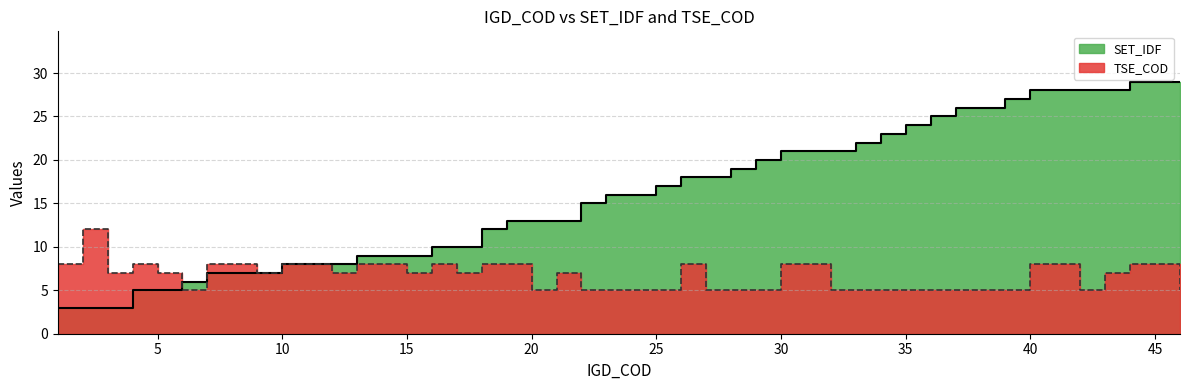

Between which two adjacent categories do SET_IDF and TSE_COD first intersect?

5 and 6